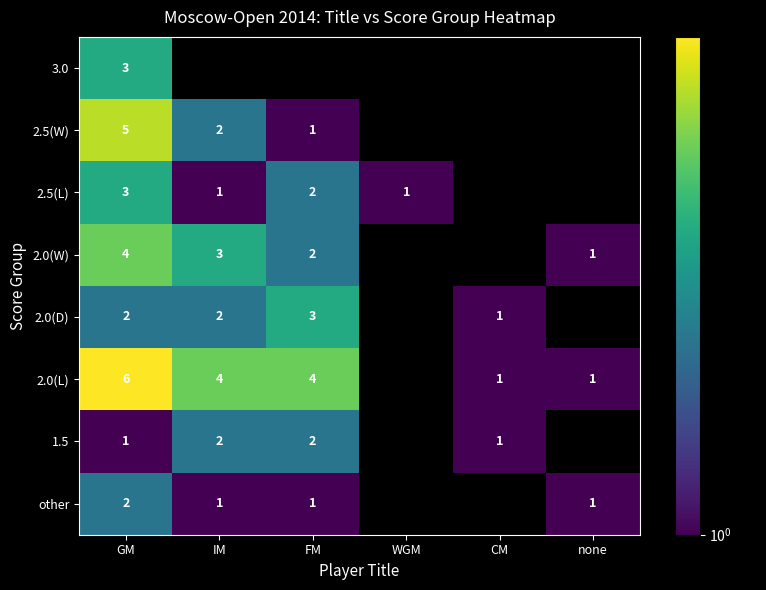

How many categories are shown in the chart?

6